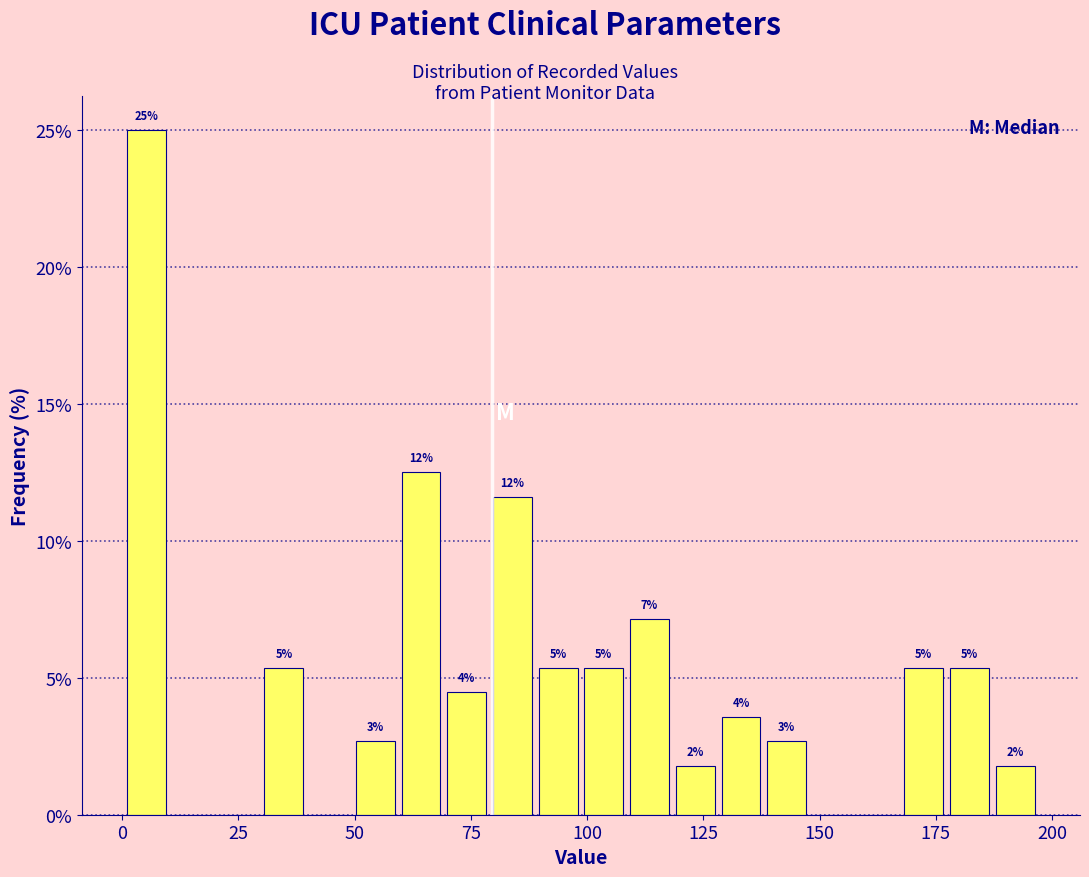

Read against the x-axis, roughly where is the centre of the tallest bar?

5